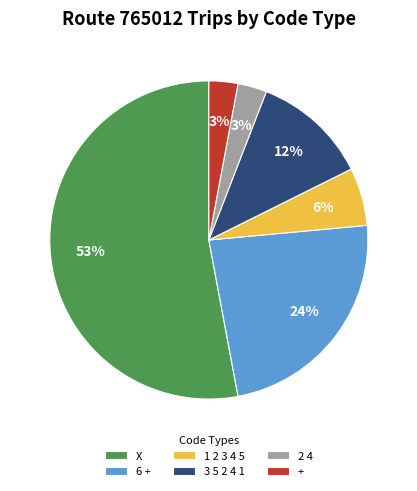

Count the number of slices in the pie.

6